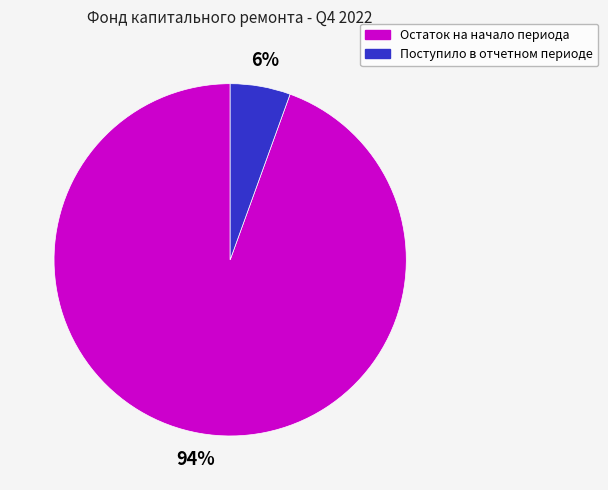

How many segments does this pie chart have?

2